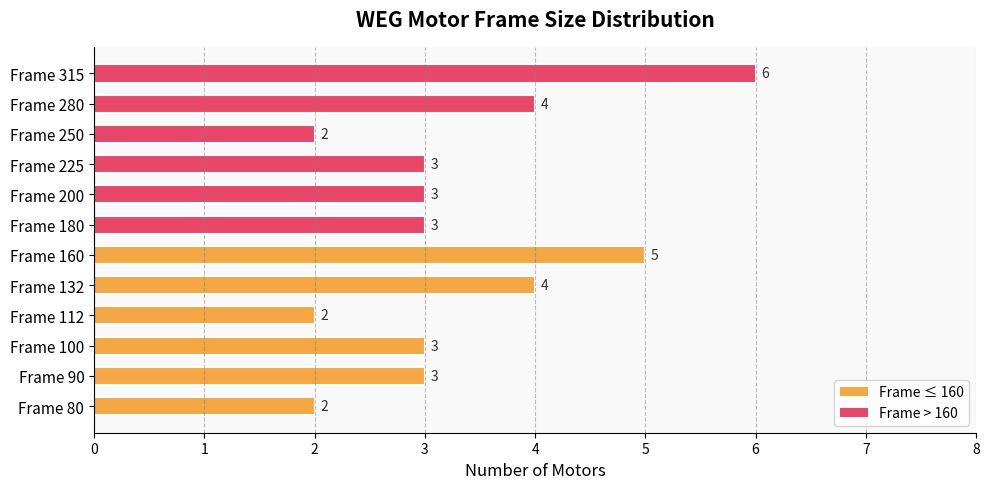

Reading top to bottom, what are all the values shown in this chart?

Frame 315=6	Frame 280=4	Frame 250=2	Frame 225=3	Frame 200=3	Frame 180=3	Frame 160=5	Frame 132=4	Frame 112=2	Frame 100=3	Frame 90=3	Frame 80=2